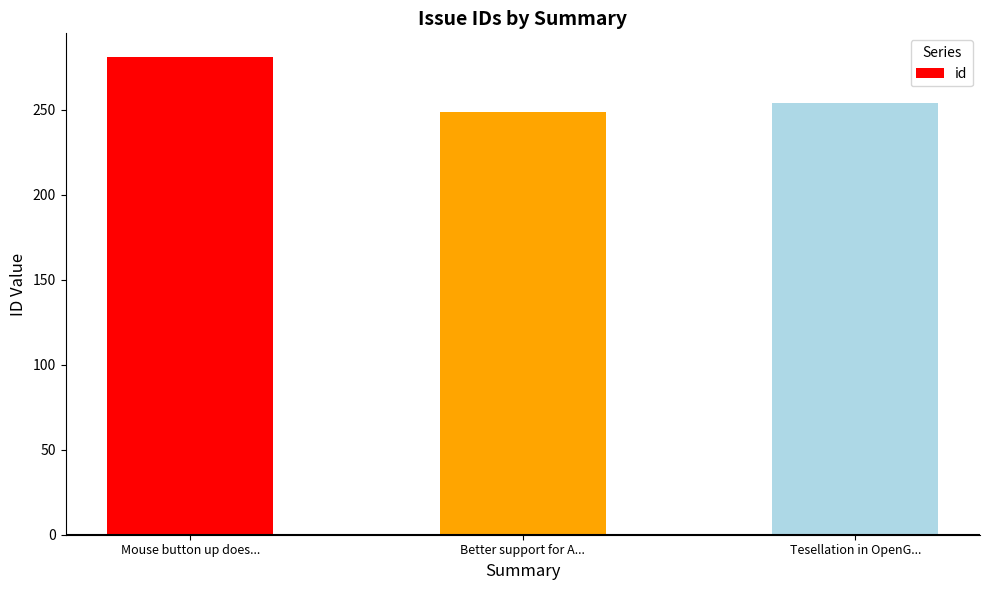

What is the average value?

261